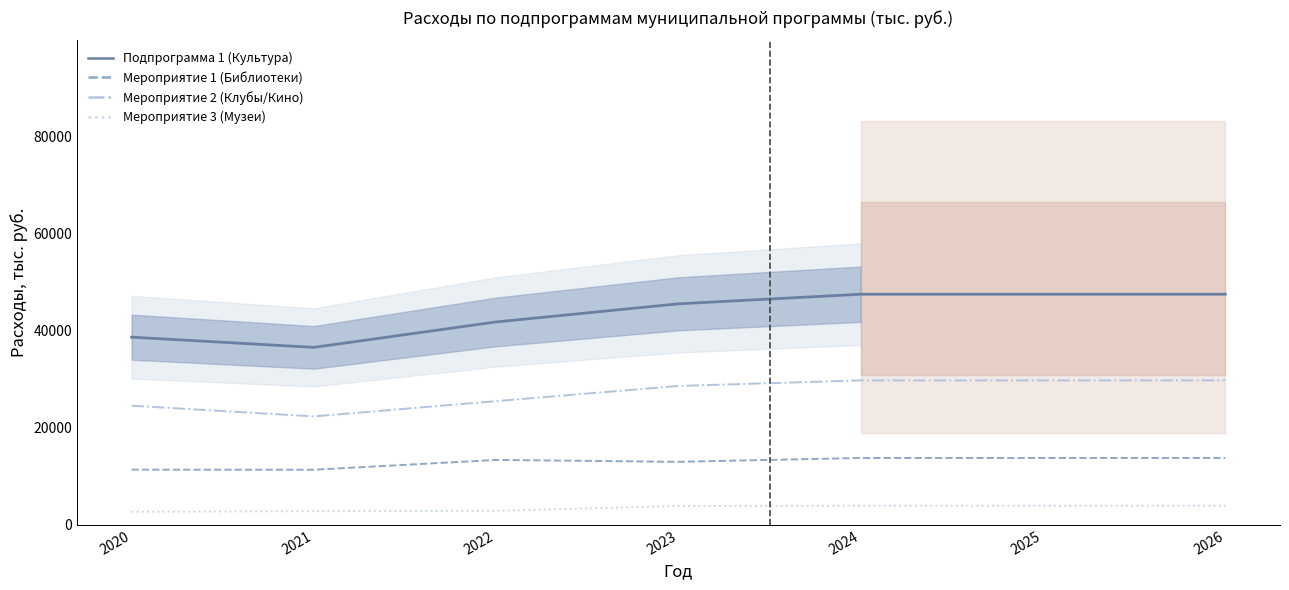

Which category has the highest value in the Мероприятие 3 (Музеи) series?

2024